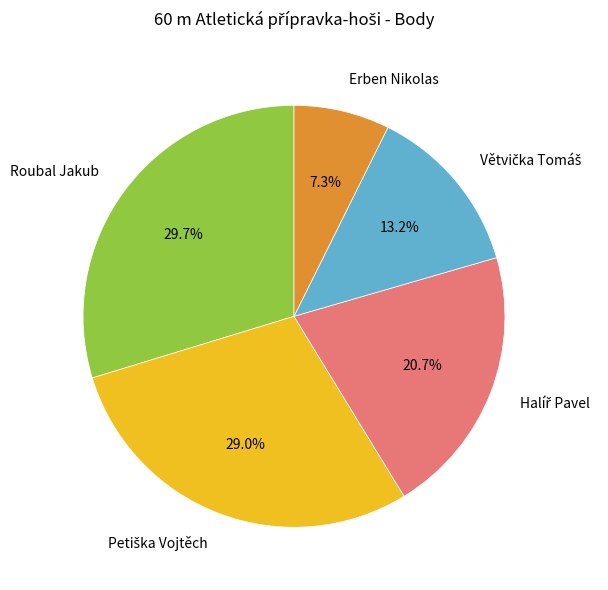

Is there any slice that represents more than half of the pie?

No